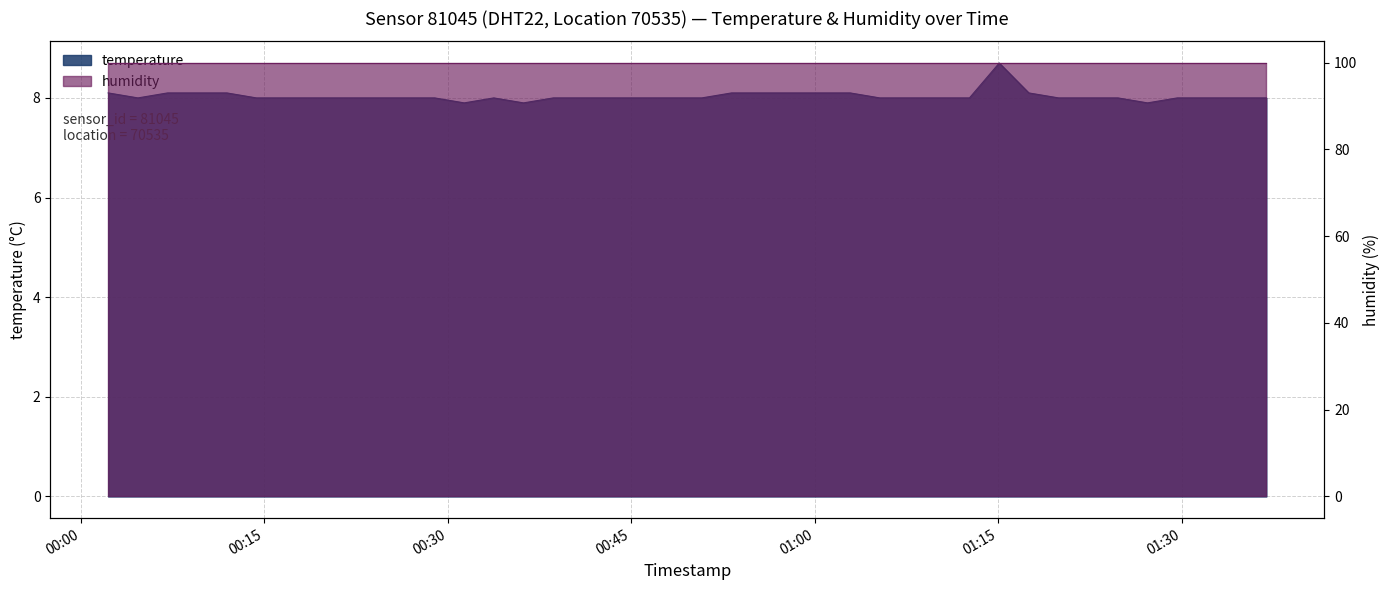

Rank the categories by value from highest to lowest.

2023-12-20T01:15:05, 2023-12-20T00:02:15, 2023-12-20T00:07:06, 2023-12-20T00:09:31, 2023-12-20T00:11:57, 2023-12-20T00:53:12, 2023-12-20T00:55:37, 2023-12-20T00:58:03, 2023-12-20T01:00:28, 2023-12-20T01:02:54, 2023-12-20T01:17:30, 2023-12-20T00:04:41, 2023-12-20T00:14:22, 2023-12-20T00:16:48, 2023-12-20T00:19:13, 2023-12-20T00:21:39, 2023-12-20T00:24:05, 2023-12-20T00:26:30, 2023-12-20T00:28:56, 2023-12-20T00:33:46, 2023-12-20T00:38:38, 2023-12-20T00:41:03, 2023-12-20T00:43:29, 2023-12-20T00:45:54, 2023-12-20T00:48:21, 2023-12-20T00:50:46, 2023-12-20T01:05:19, 2023-12-20T01:07:48, 2023-12-20T01:10:14, 2023-12-20T01:12:39, 2023-12-20T01:19:56, 2023-12-20T01:22:21, 2023-12-20T01:24:47, 2023-12-20T01:29:38, 2023-12-20T01:32:04, 2023-12-20T01:34:29, 2023-12-20T01:36:55, 2023-12-20T00:31:21, 2023-12-20T00:36:12, 2023-12-20T01:27:12